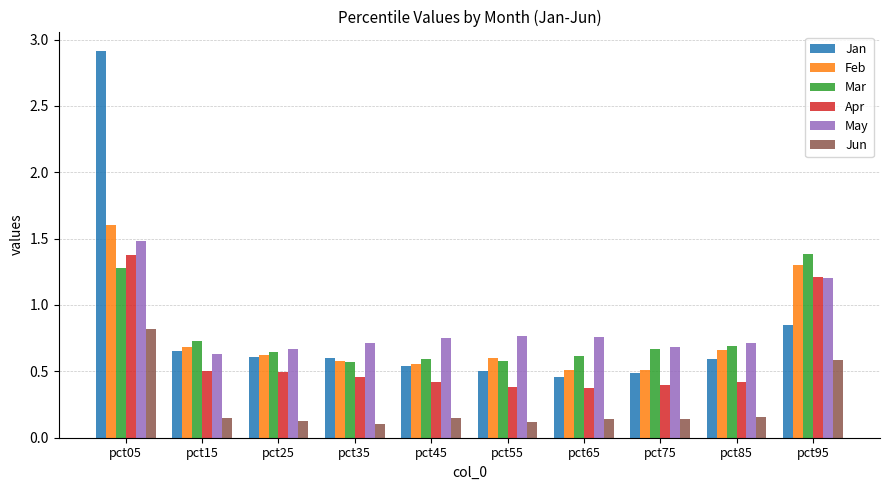

What is the total value across all series at pct05?

9.5